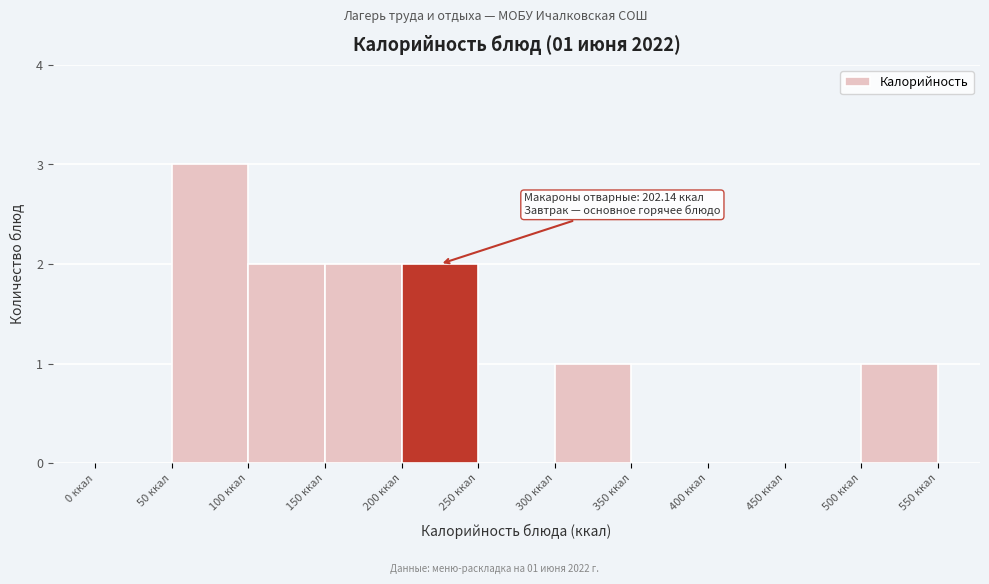

Which range on the x-axis has the tallest bar?

50 to 100